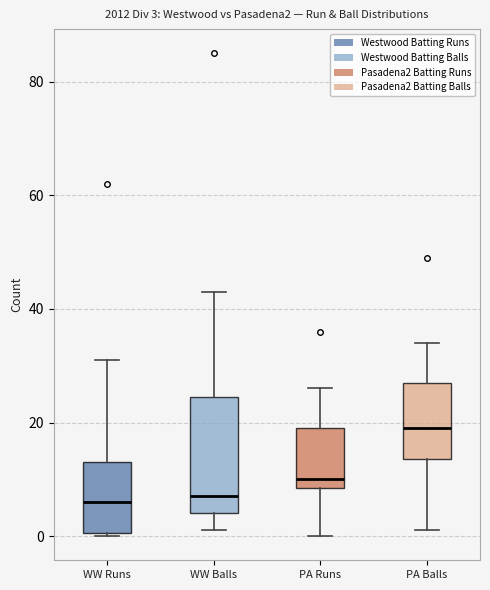

Comparing the boxes themselves (not the whiskers), which one is the tallest?

WW Balls